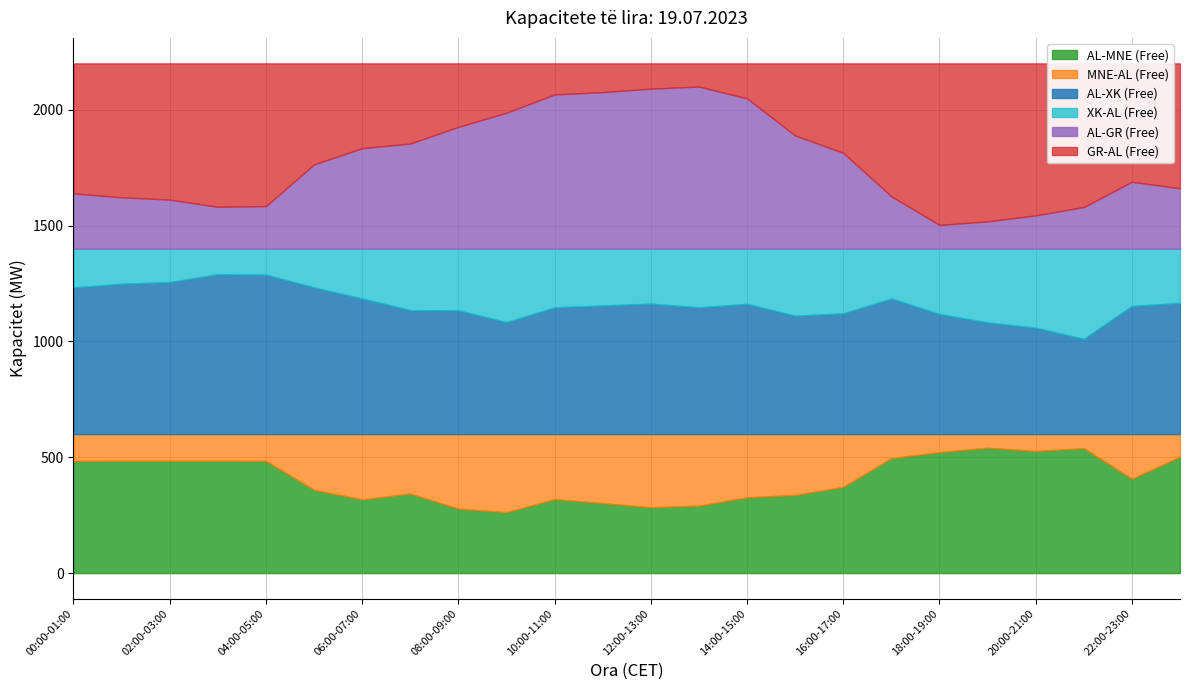

At which category is the sum across all series the highest?

00:00-01:00